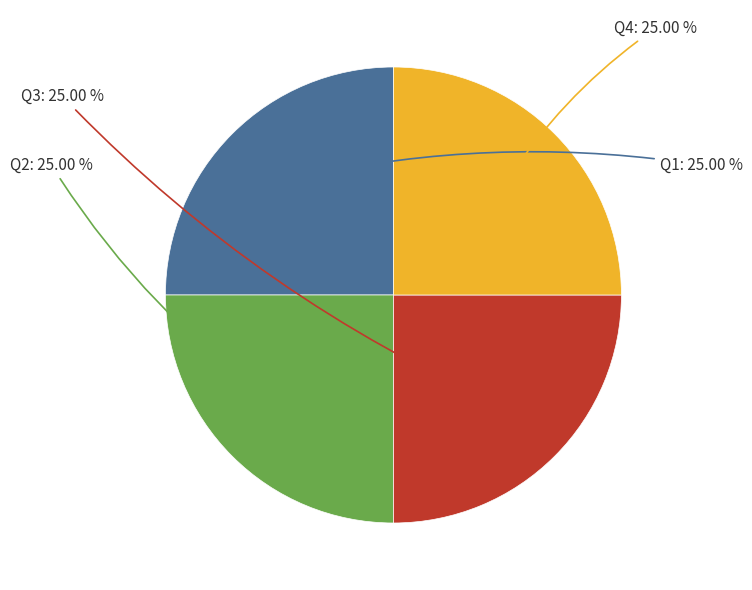

Does any single category account for the majority?

No